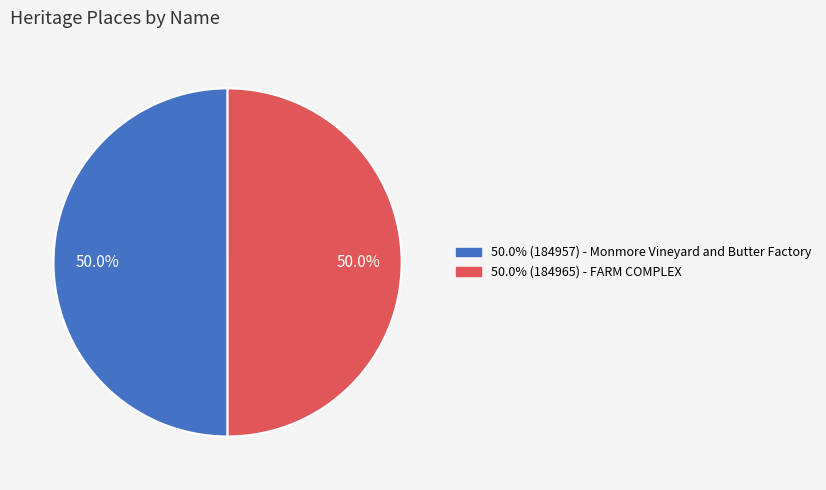

How many segments does this pie chart have?

2